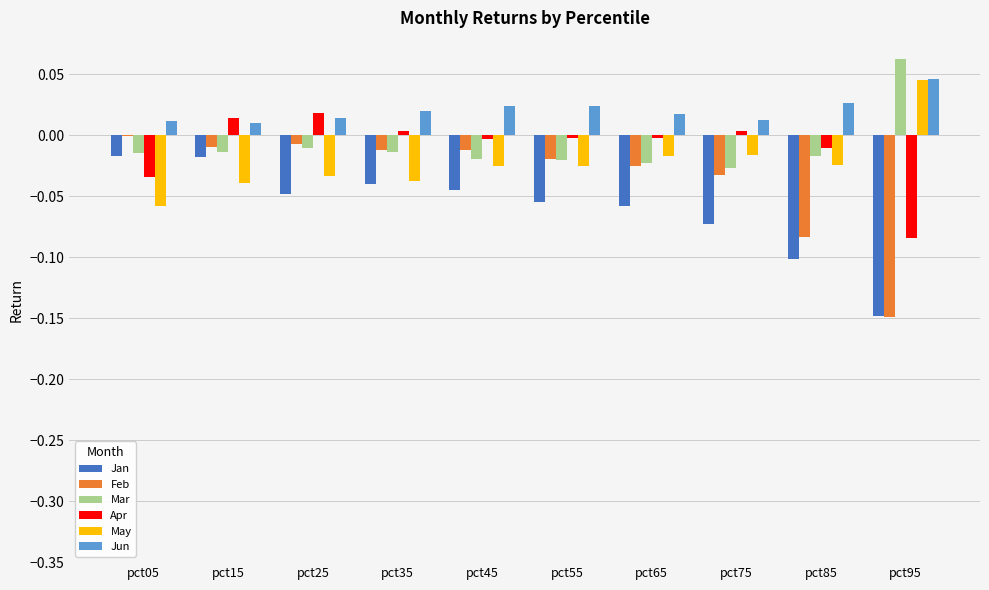

How many data points does each series have?

10